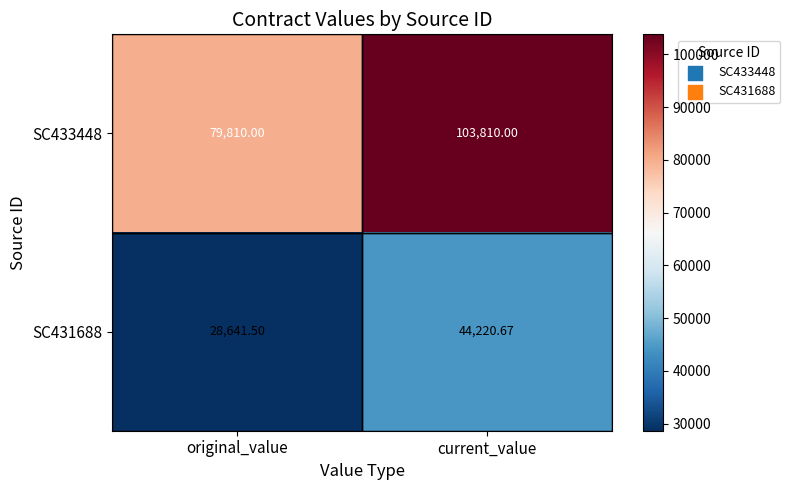

List the labels in order of SC431688 value, smallest first.

original_value, current_value